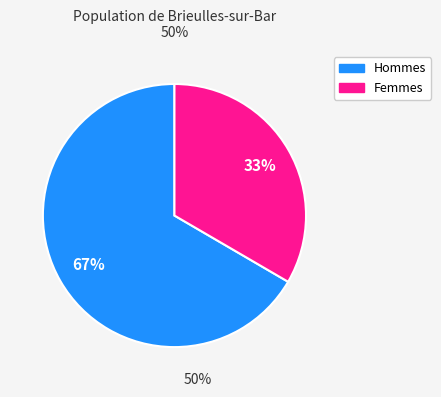

To the nearest percent, what is the average slice percentage?

50%